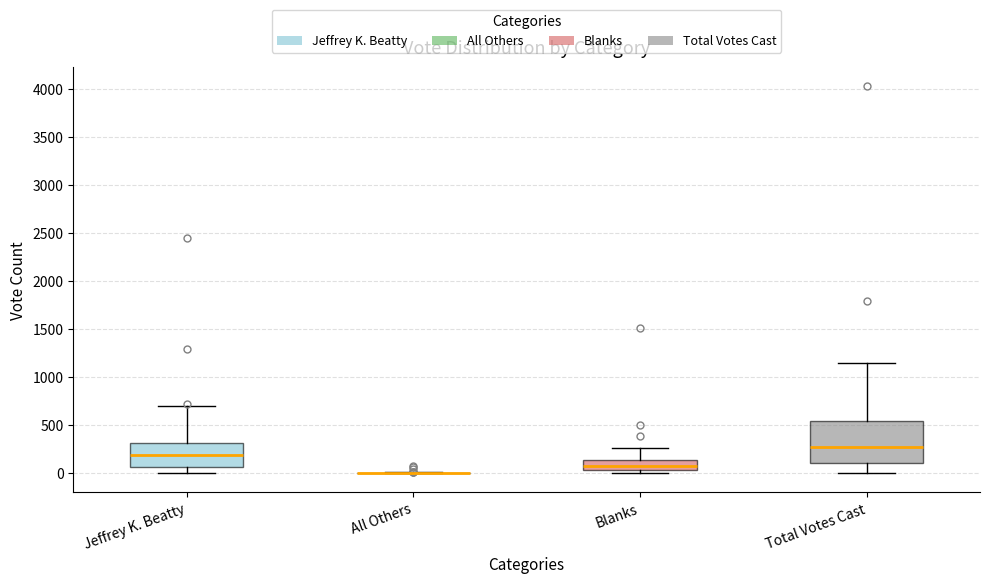

Which box is the tallest, from its lower edge to its upper edge?

Total Votes Cast